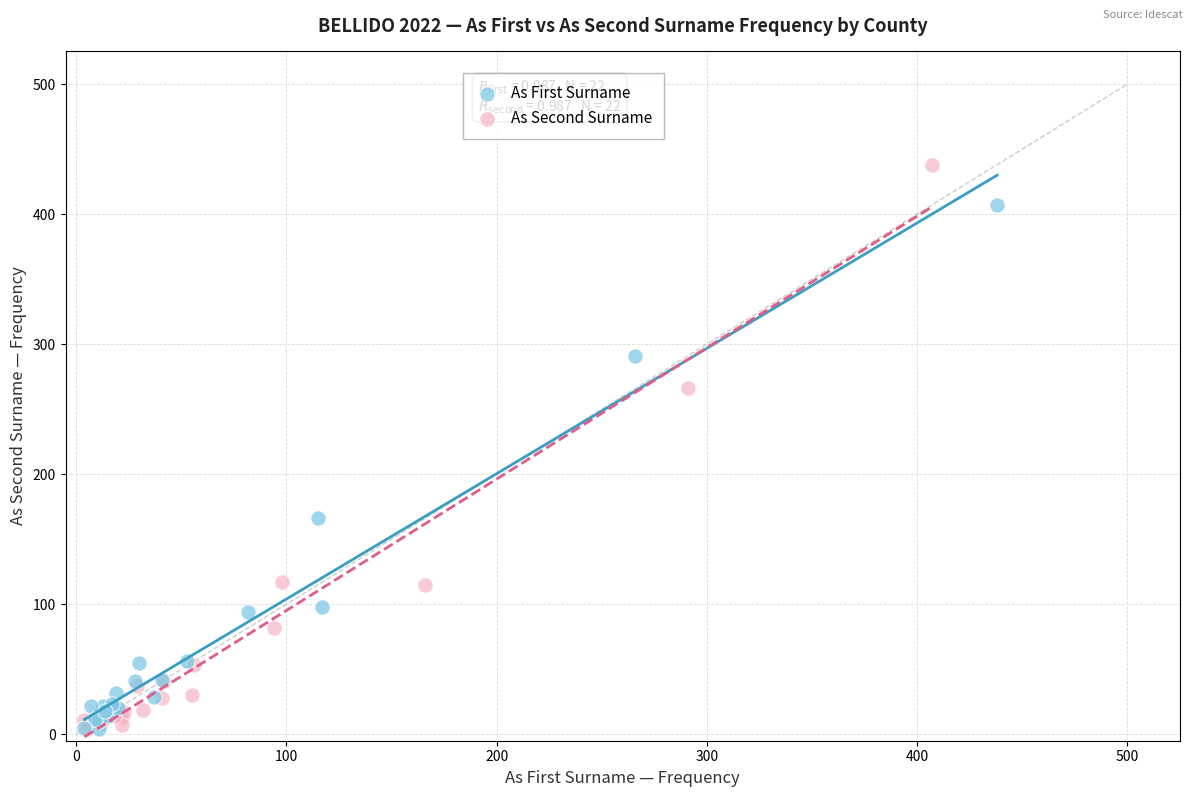

Which series has the largest Y range (max minus min)?

As Second Surname